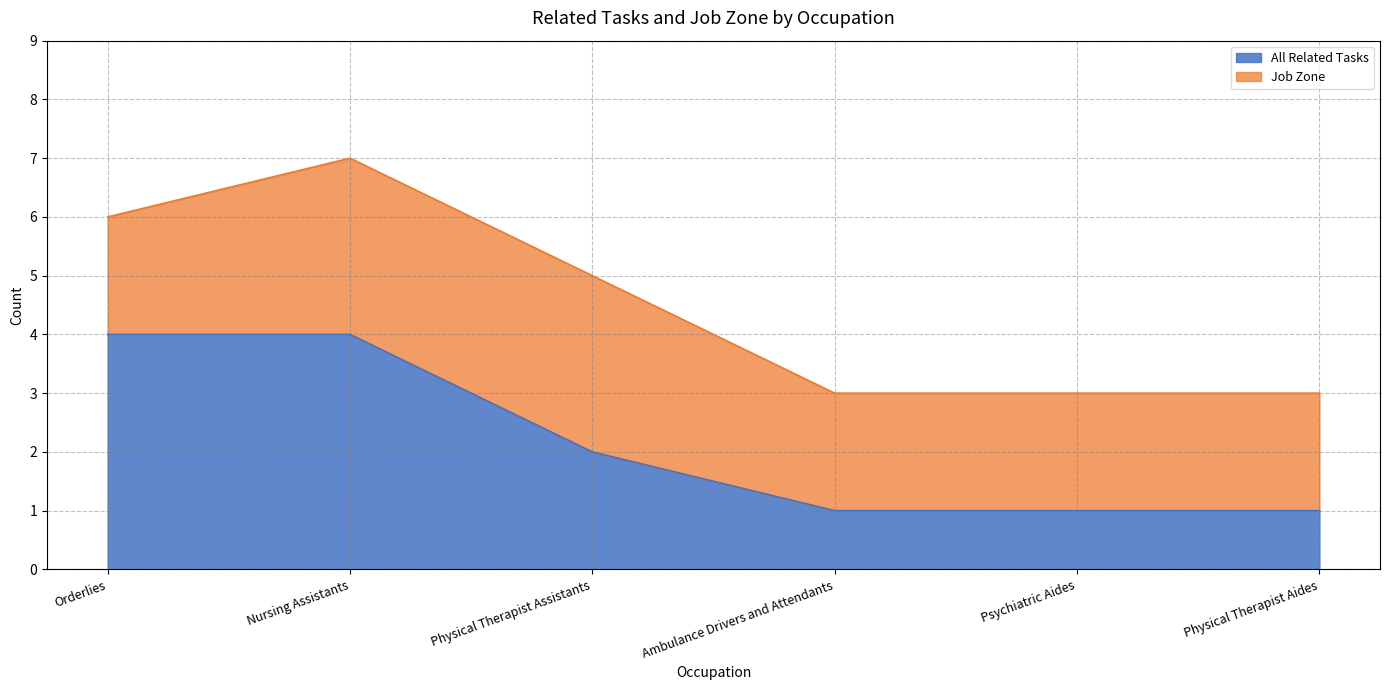

What is the label of the 1st point from the left?

Orderlies